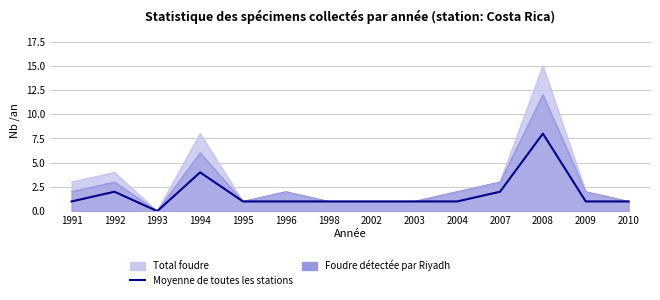

The chart shows a value of 1 at 1996. True or false?

False